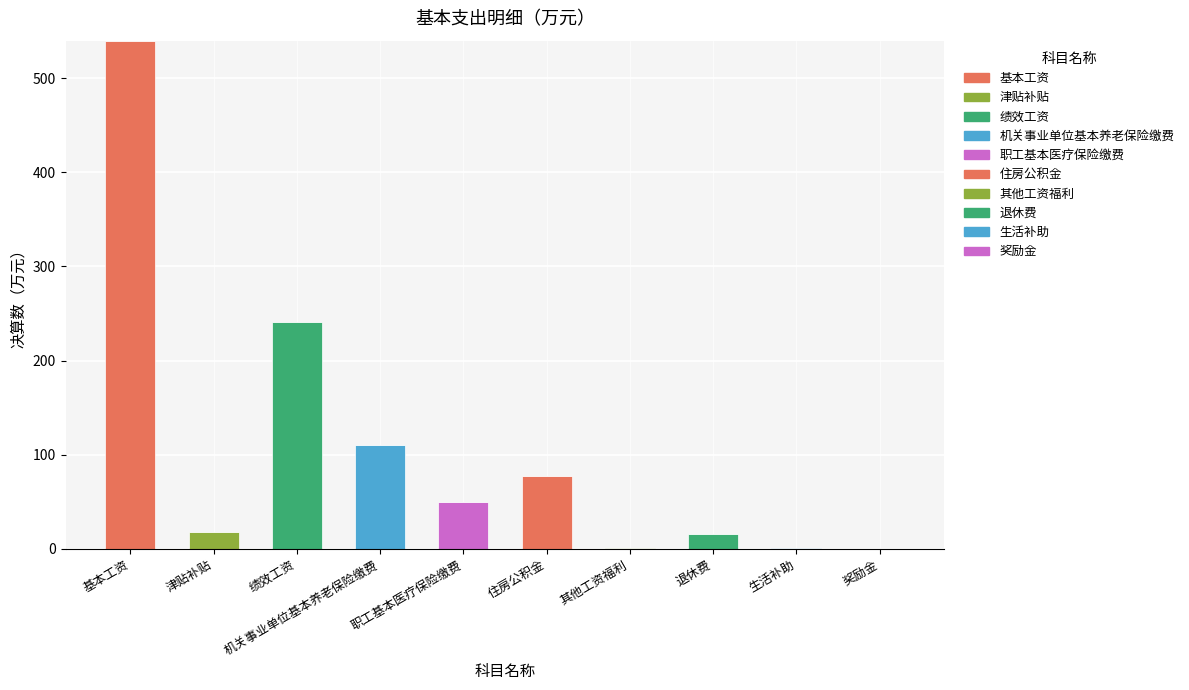

What is the label of the 9th bar from the right?

津贴补贴